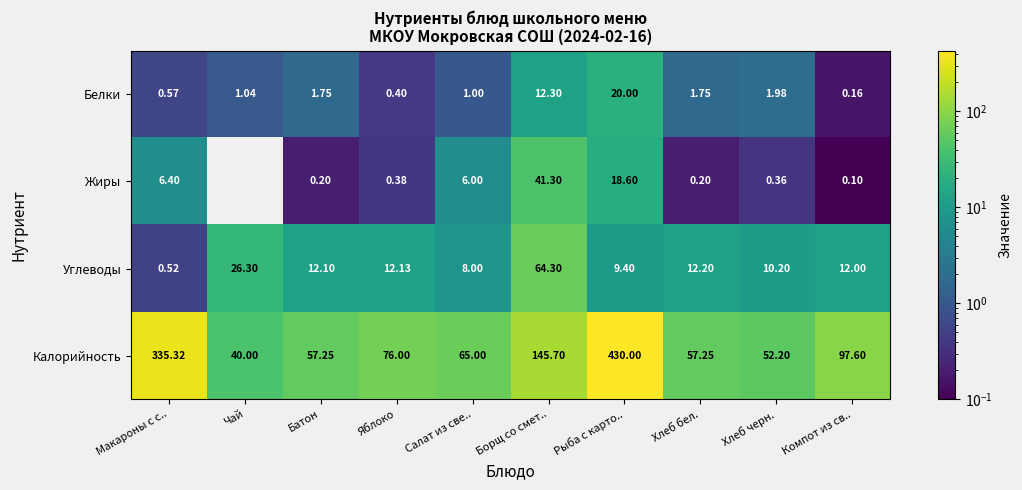

The Калорийность series shows 603.2 at Макароны с с... True or false?

False